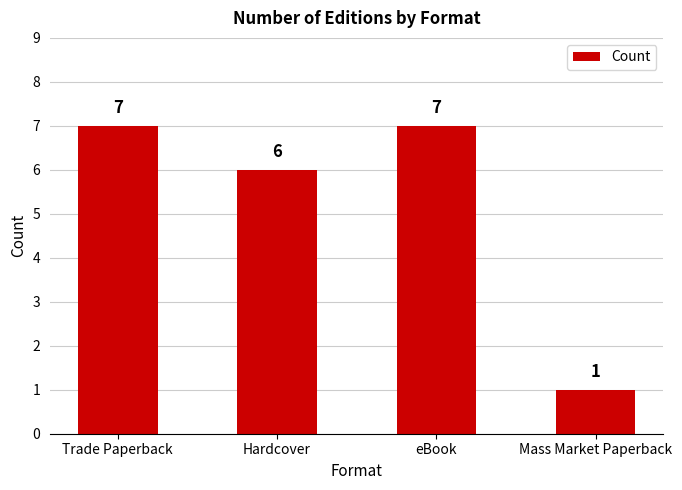

What value does the data have at eBook?

7